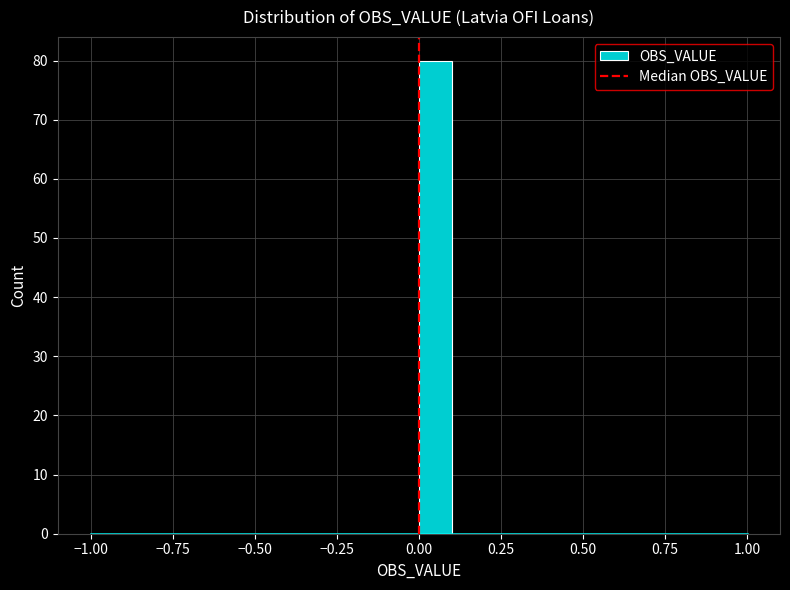

Read against the x-axis, roughly where is the centre of the tallest bar?

0.05